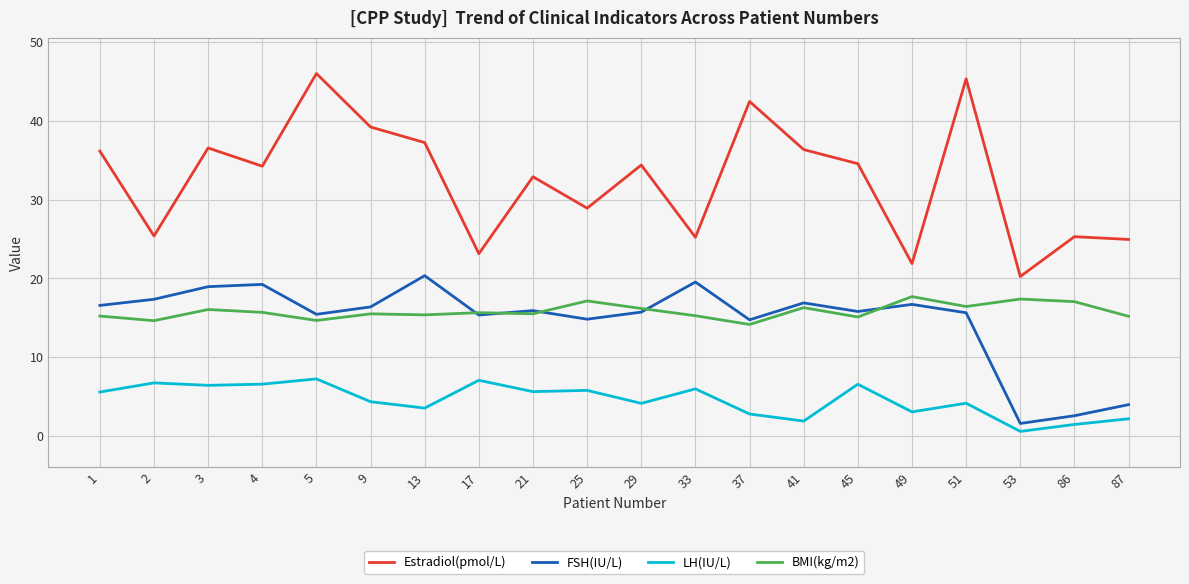

Does the chart have visible grid lines?

Yes